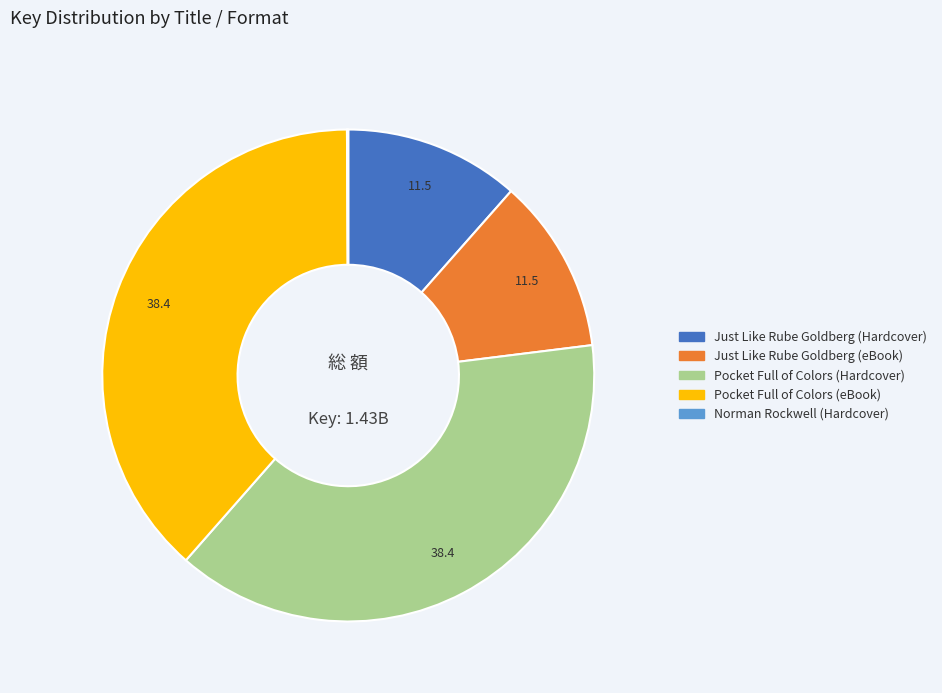

Is it true that Pocket Full of Colors (Hardcover) is 32% of the pie?

False